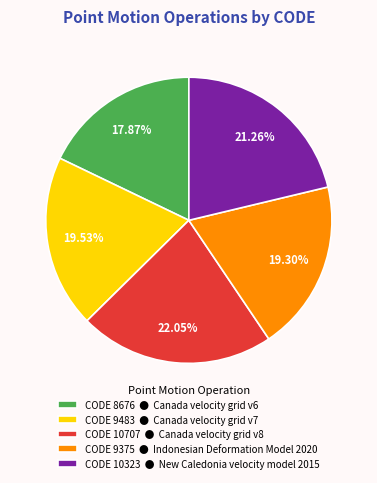

Approximately how many times larger is the value at CODE 9375 ● Indonesian Deformation Model 2020 compared to CODE 8676 ● Canada velocity grid v6?

1.1